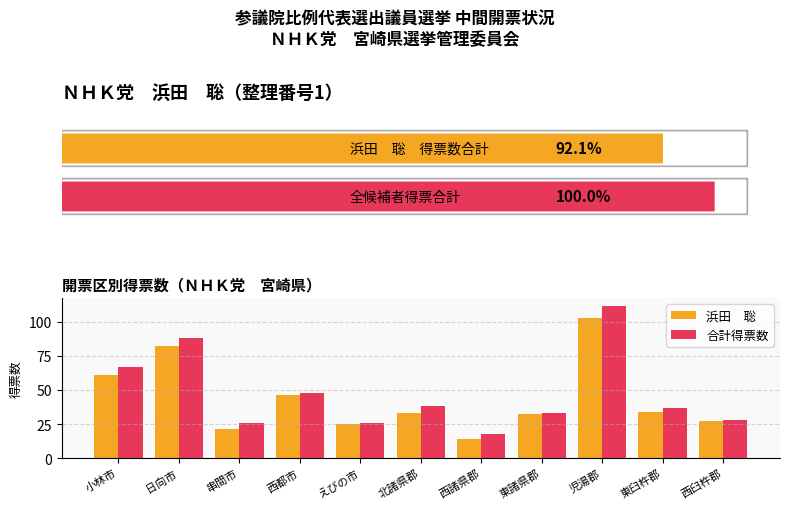

At which category is the sum across all series the highest?

児湯郡